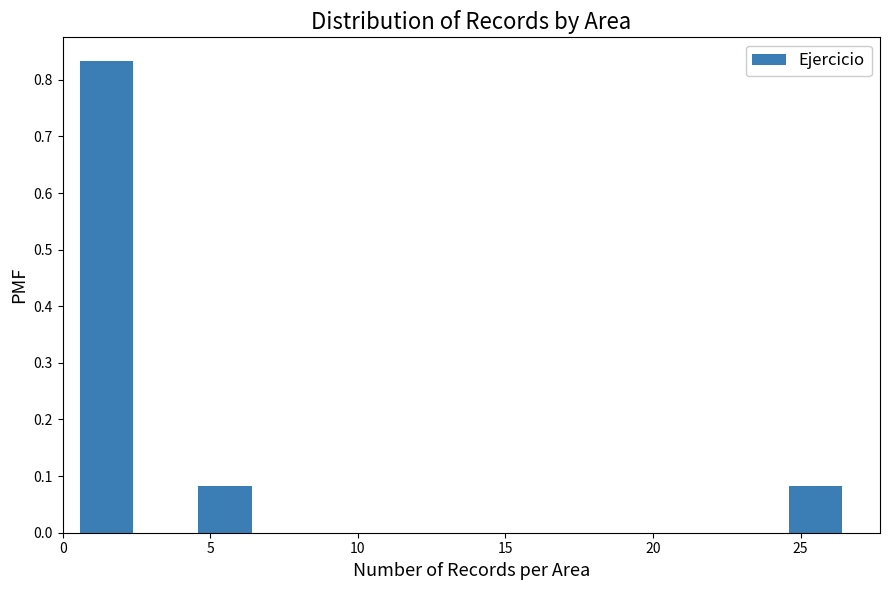

Reading left to right, transcribe this chart: for each bar, give the range it covers on the x-axis and its height. The values are not printed on the chart, so give them approximately, as read against the axis.

0.5 to 2.5: 0.83
2.5 to 4.5: 0
4.5 to 6.5: 0.08
6.5 to 8.5: 0
8.5 to 10.5: 0
10.5 to 12.5: 0
12.5 to 14.5: 0
14.5 to 16.5: 0
16.5 to 18.5: 0
18.5 to 20.5: 0
20.5 to 22.5: 0
22.5 to 24.5: 0
24.5 to 26.5: 0.08